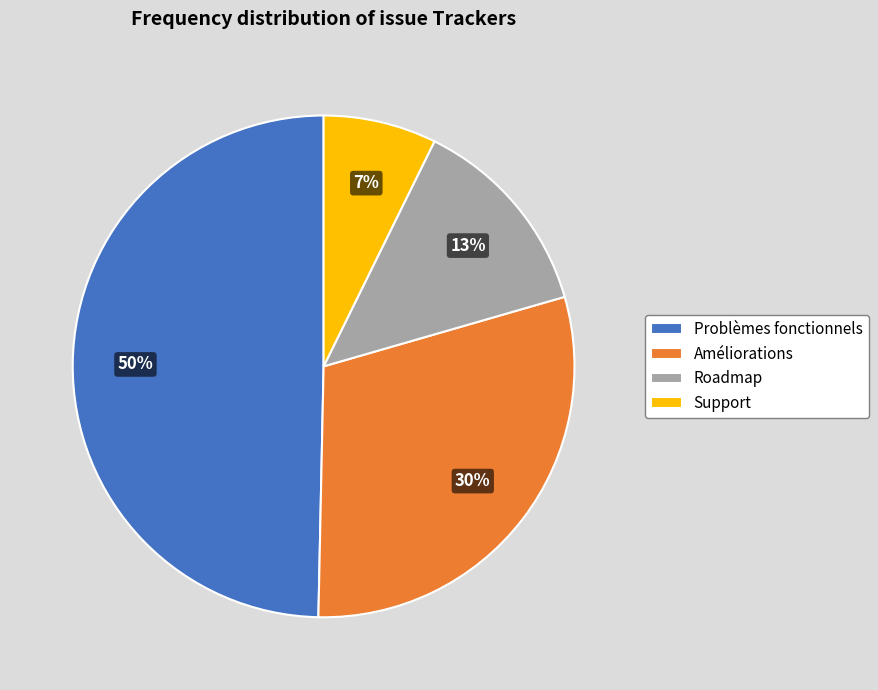

Is Améliorations the majority of the pie?

No